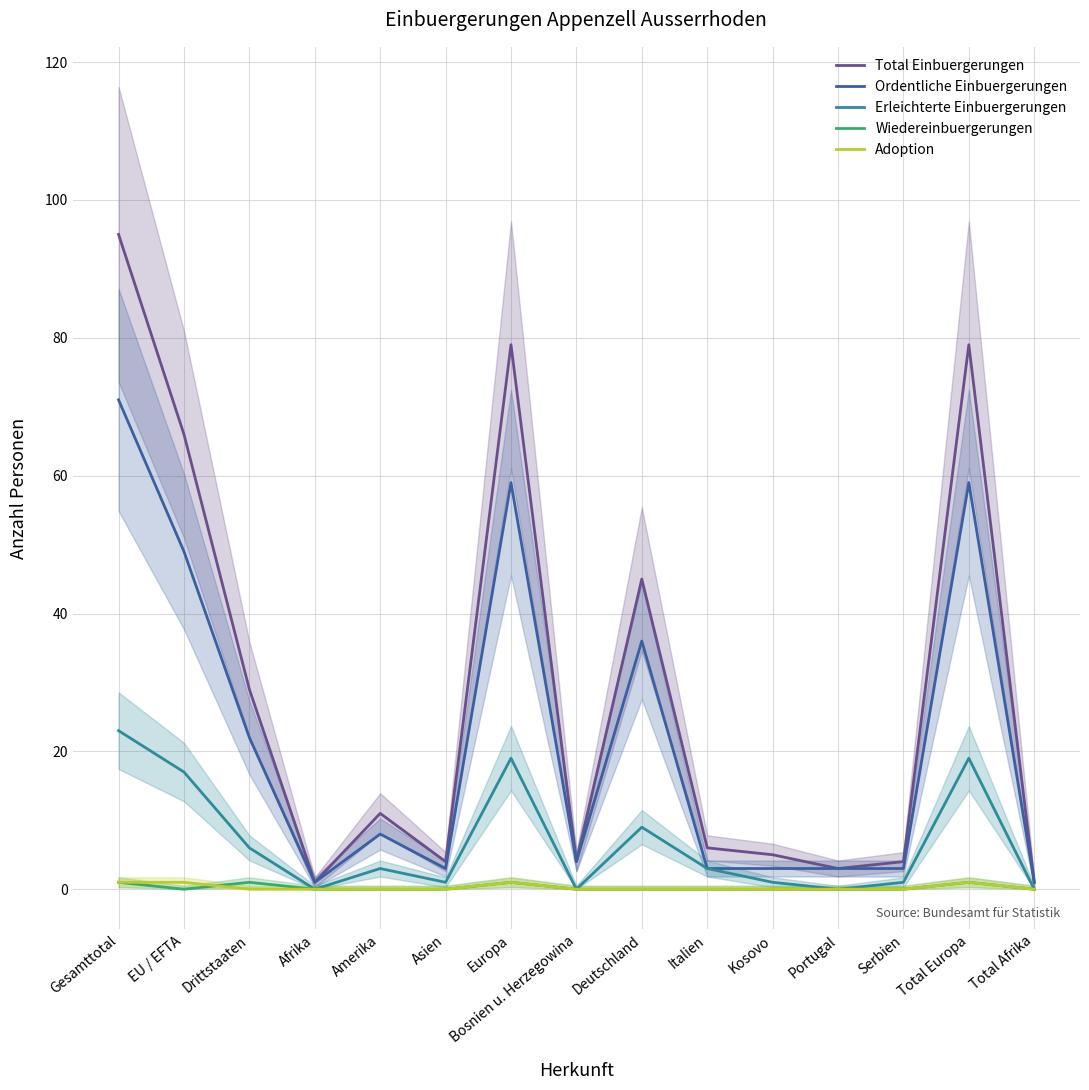

True or false: Total Einbuergerungen and Ordentliche Einbuergerungen cross at least once.

False